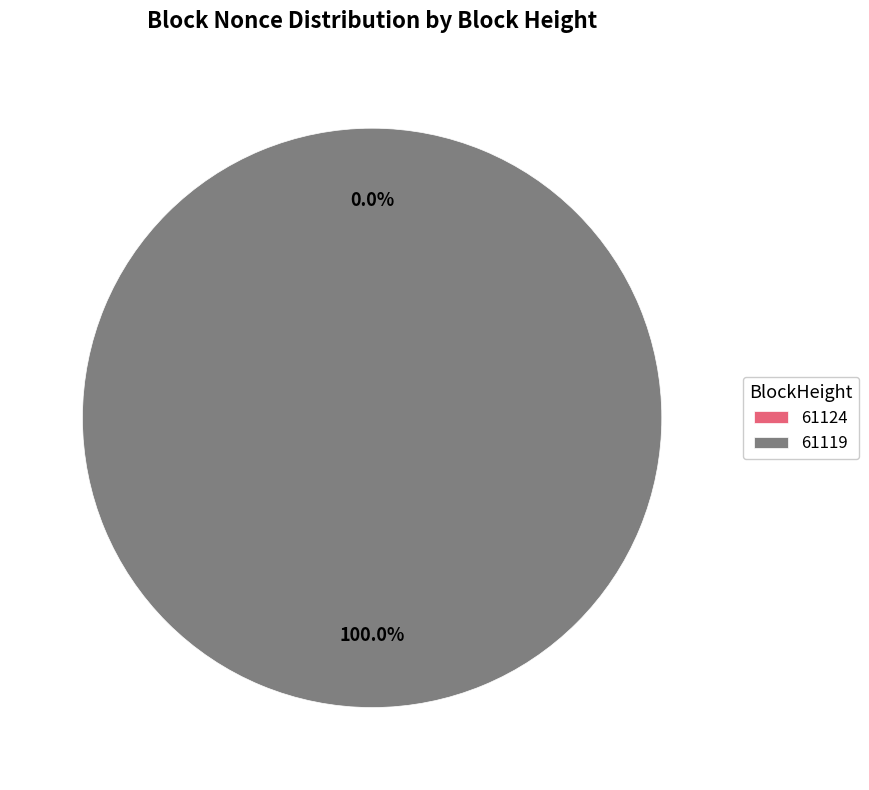

Is there a majority slice in this chart?

Yes